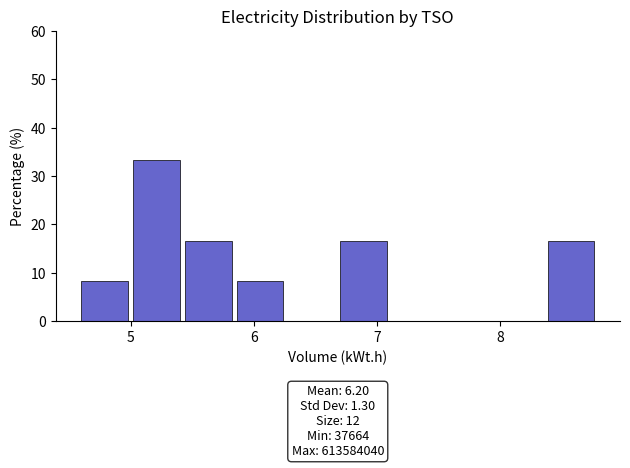

Over which range of the x-axis is the bar tallest?

5.0 to 5.4